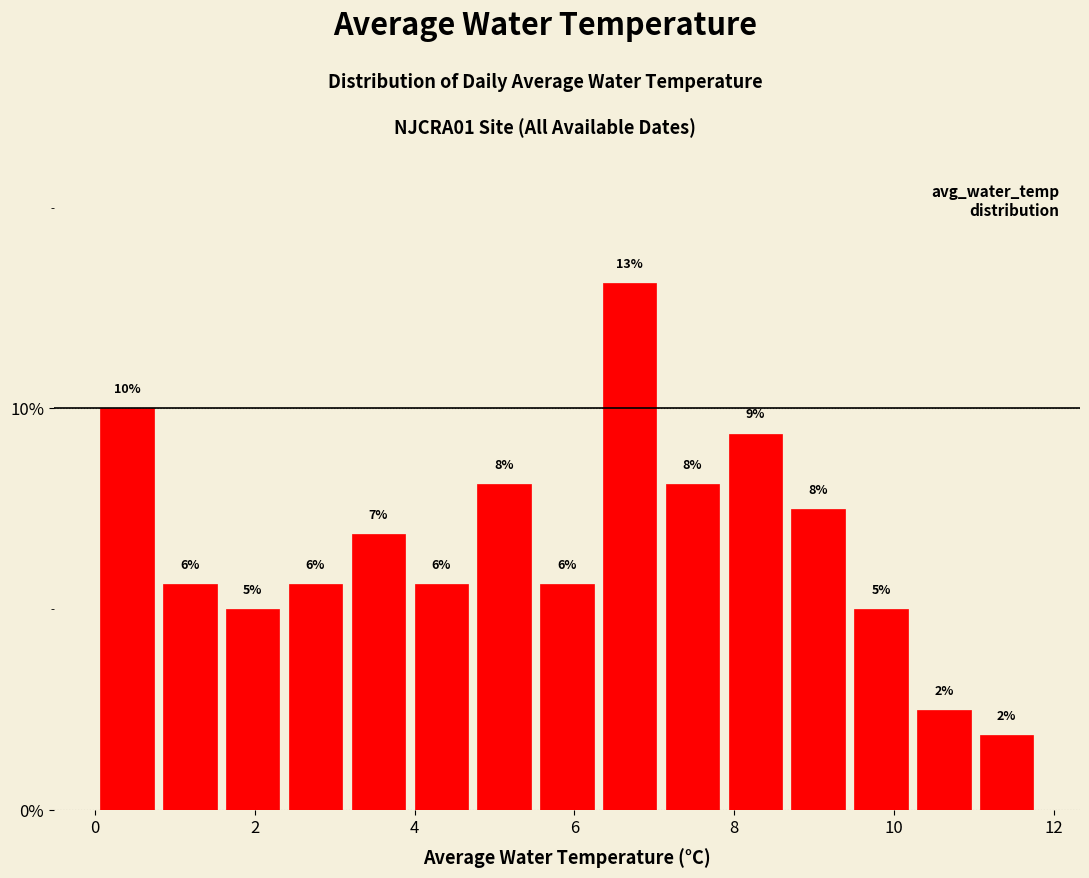

Around what value on the x-axis is the tallest bar? Give the approximate position of its centre, as read against the axis.

6.6